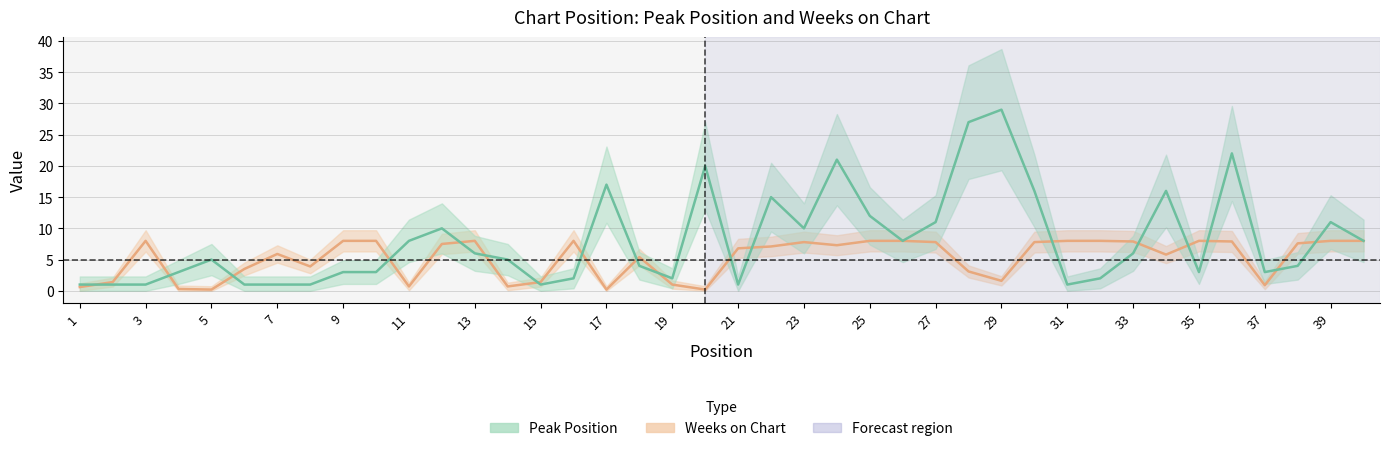

At which label does Weeks on Chart reach its minimum?

5